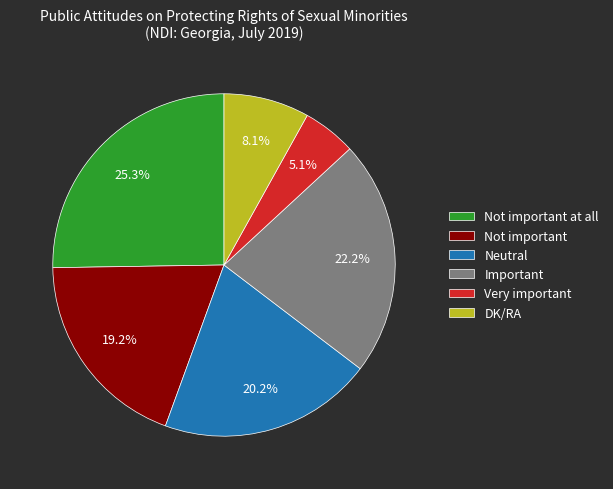

Between Not important and Very important, which is larger?

Not important